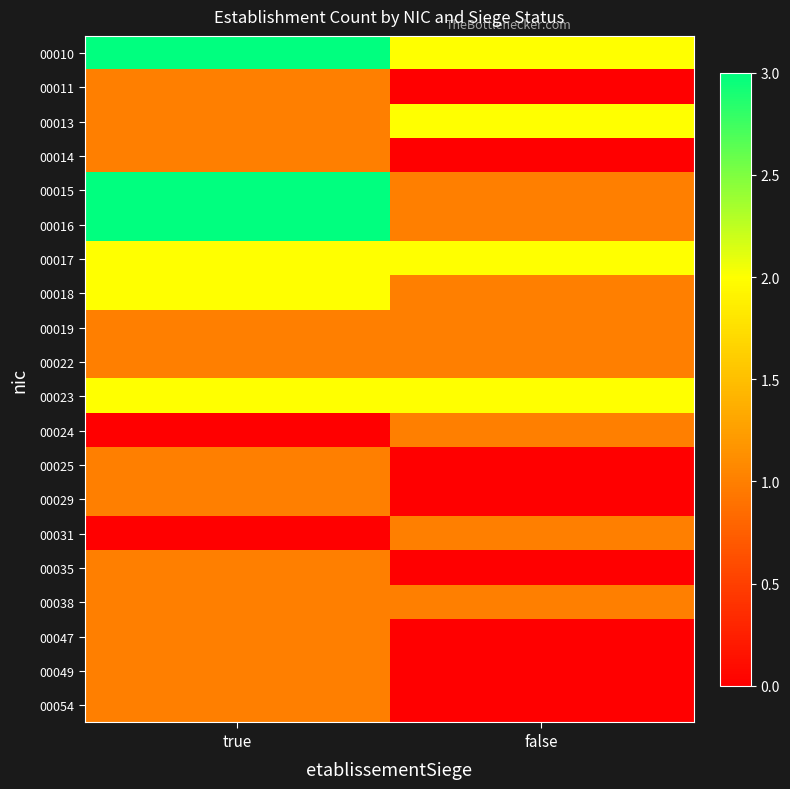

Which category has the highest value across all series?

true